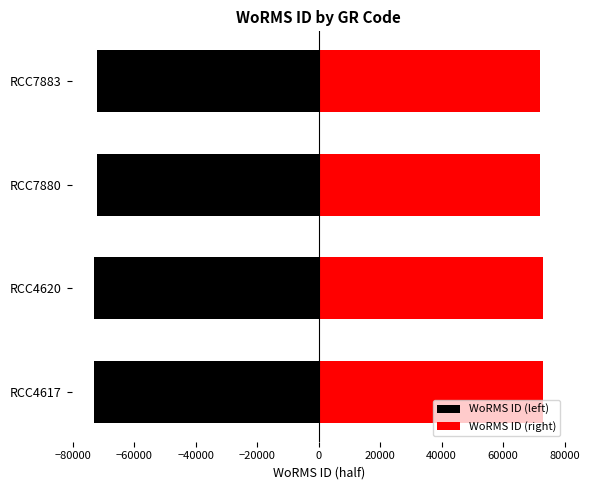

How many categories are shown in the chart?

4